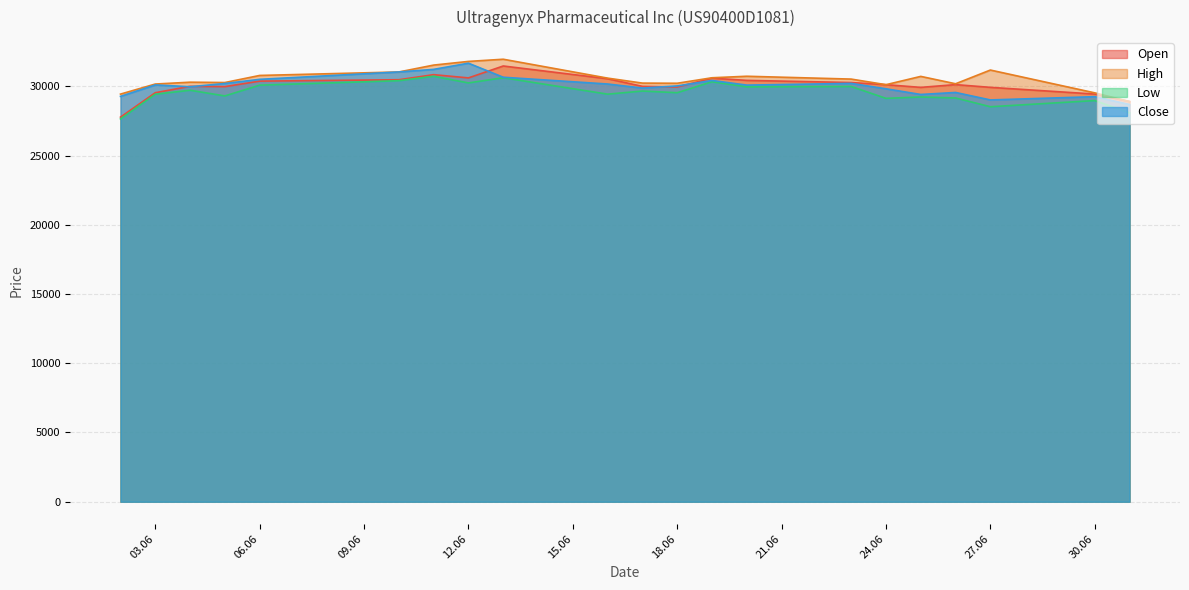

At which category is the sum across all series the highest?

13.06.2025